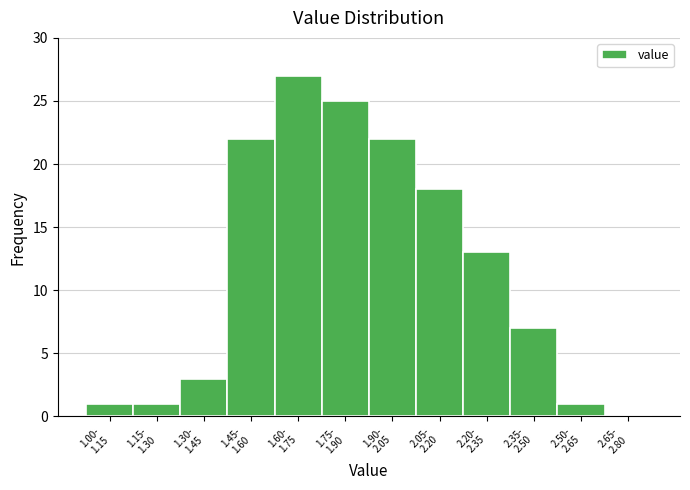

What is the greatest value displayed?

27